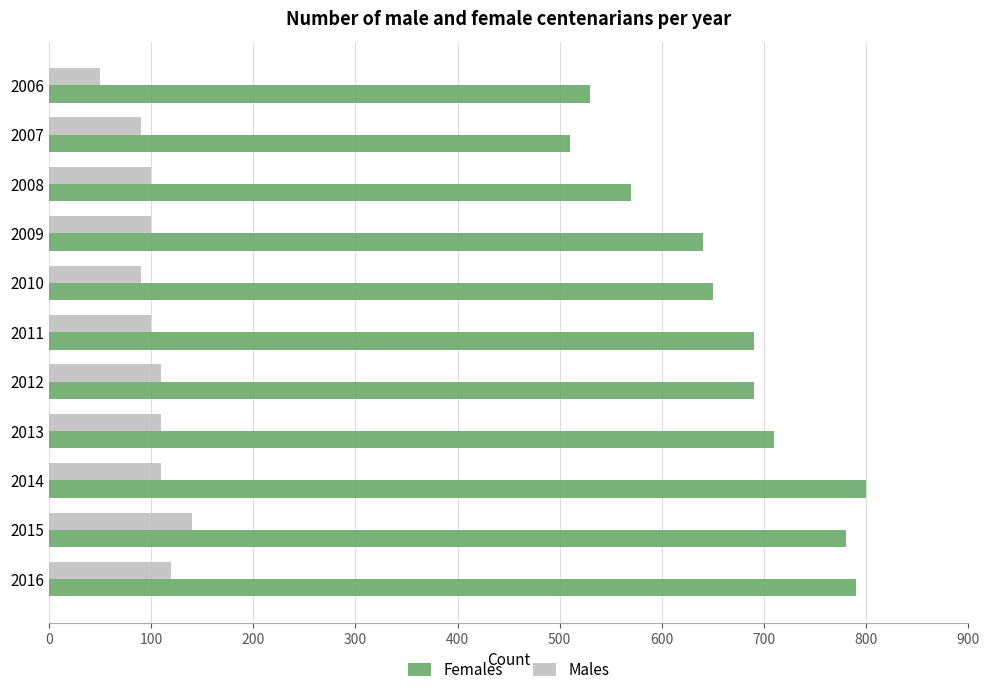

What is the minimum value for Males?

50